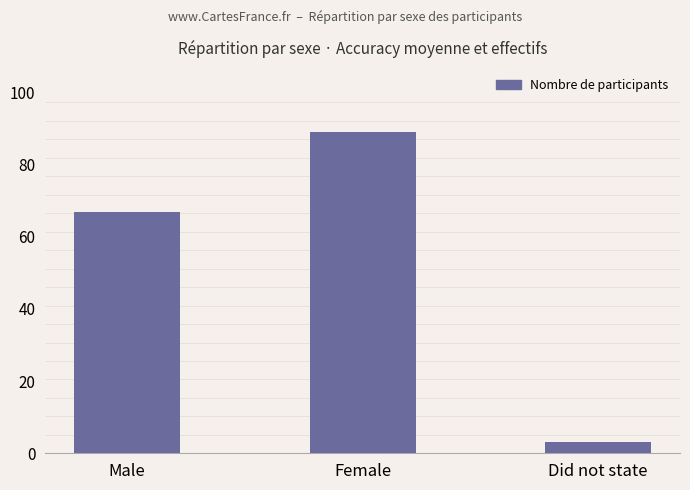

Are the bars grouped side by side (vs. stacked)?

No